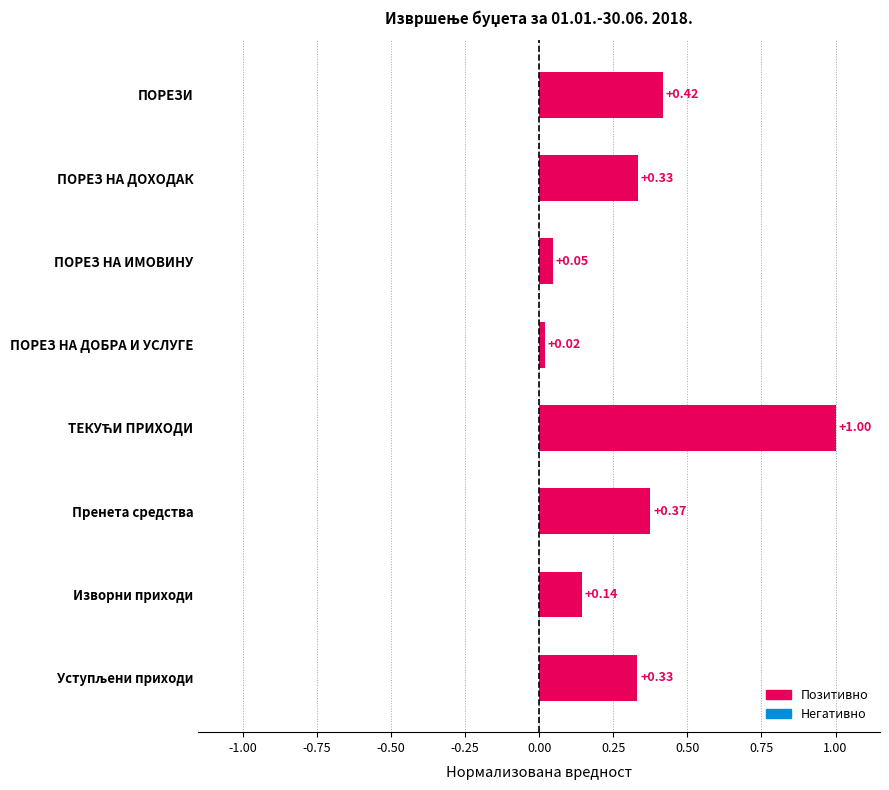

What is the change in value from ПОРЕЗ НА ДОБРА И УСЛУГЕ to ПОРЕЗ НА ДОХОДАК?

+0.3